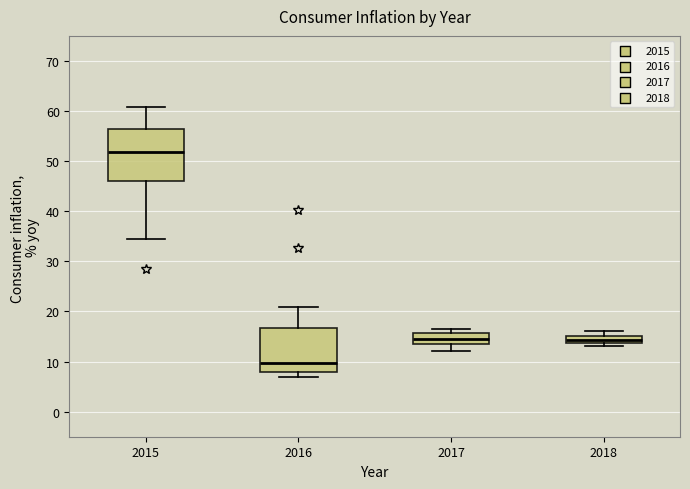

Which box has the highest median line?

2015